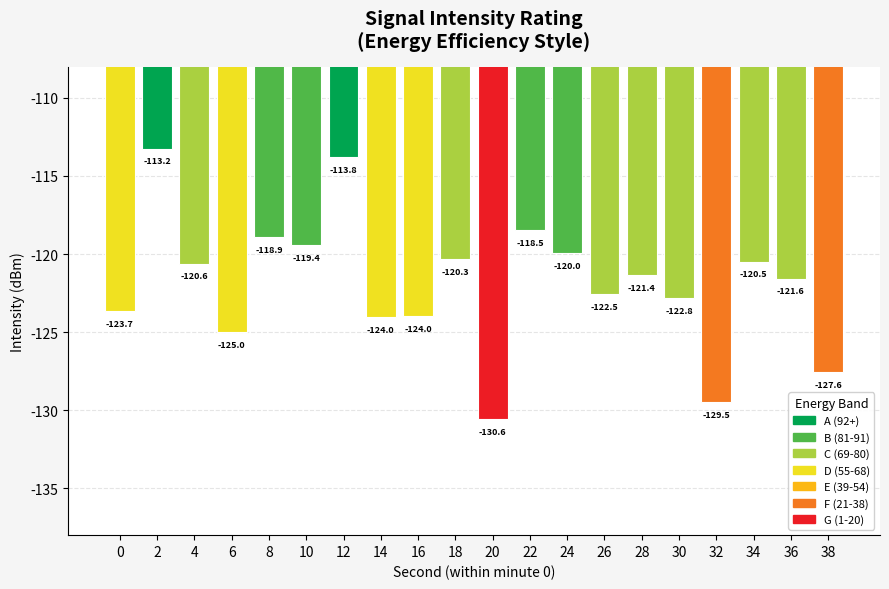

Reading left to right, extract all data points from this chart.

0=-123.7	2=-113.2	4=-120.6	6=-125.0	8=-118.9	10=-119.4	12=-113.8	14=-124.0	16=-124.0	18=-120.3	20=-130.6	22=-118.5	24=-120.0	26=-122.5	28=-121.4	30=-122.8	32=-129.5	34=-120.5	36=-121.6	38=-127.6